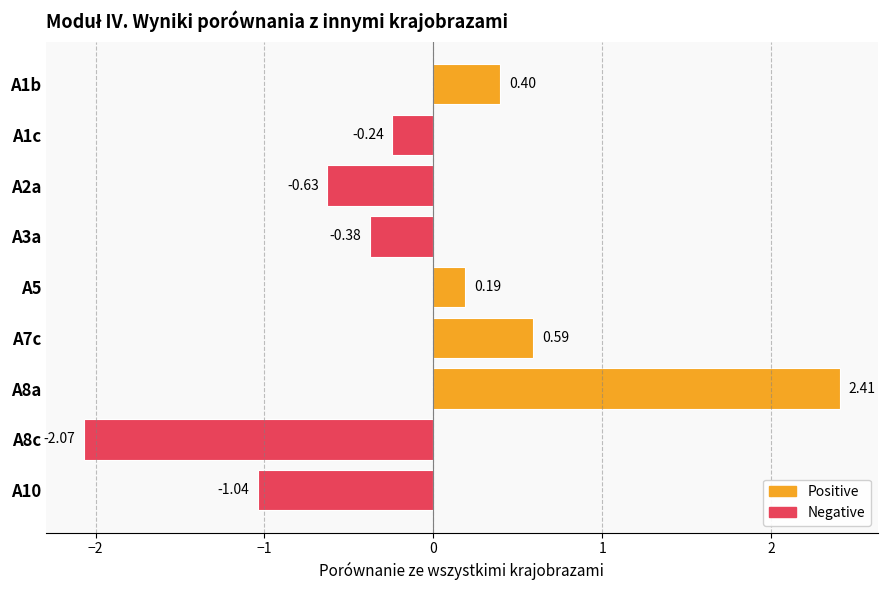

What is the difference between the maximum and minimum values?

4.5